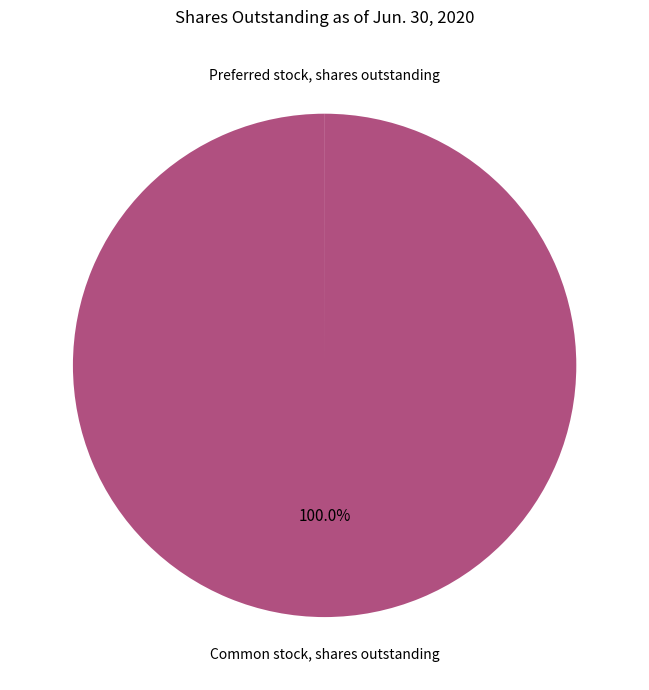

Is there a majority slice in this chart?

Yes